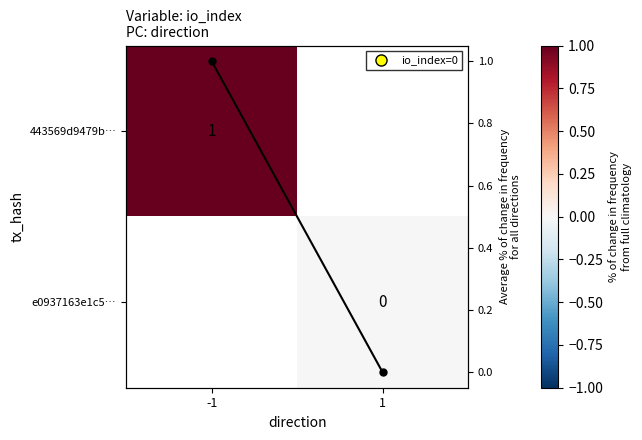

How many values in Row mean are above zero?

1